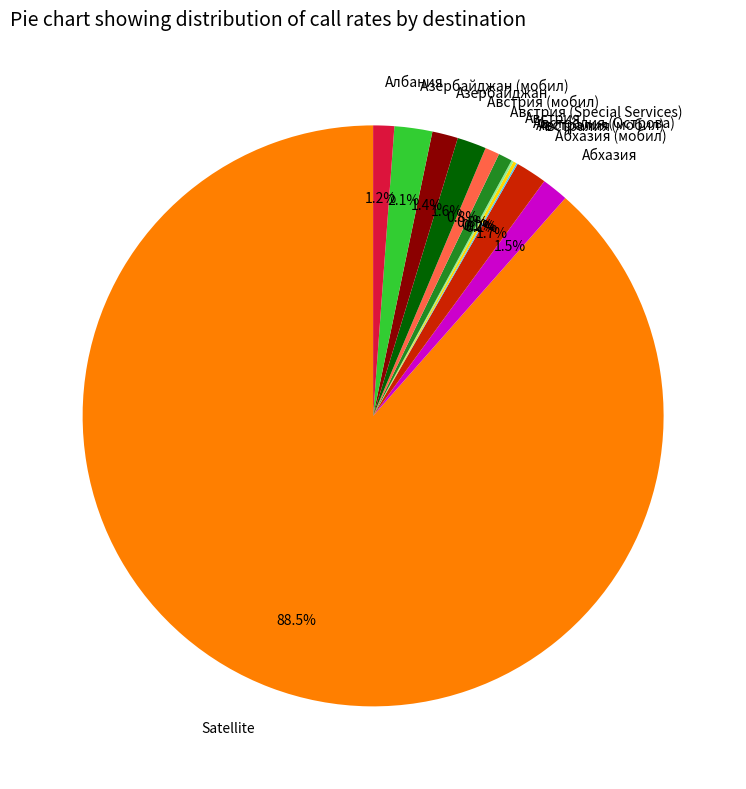

Which slice is the largest?

Satellite